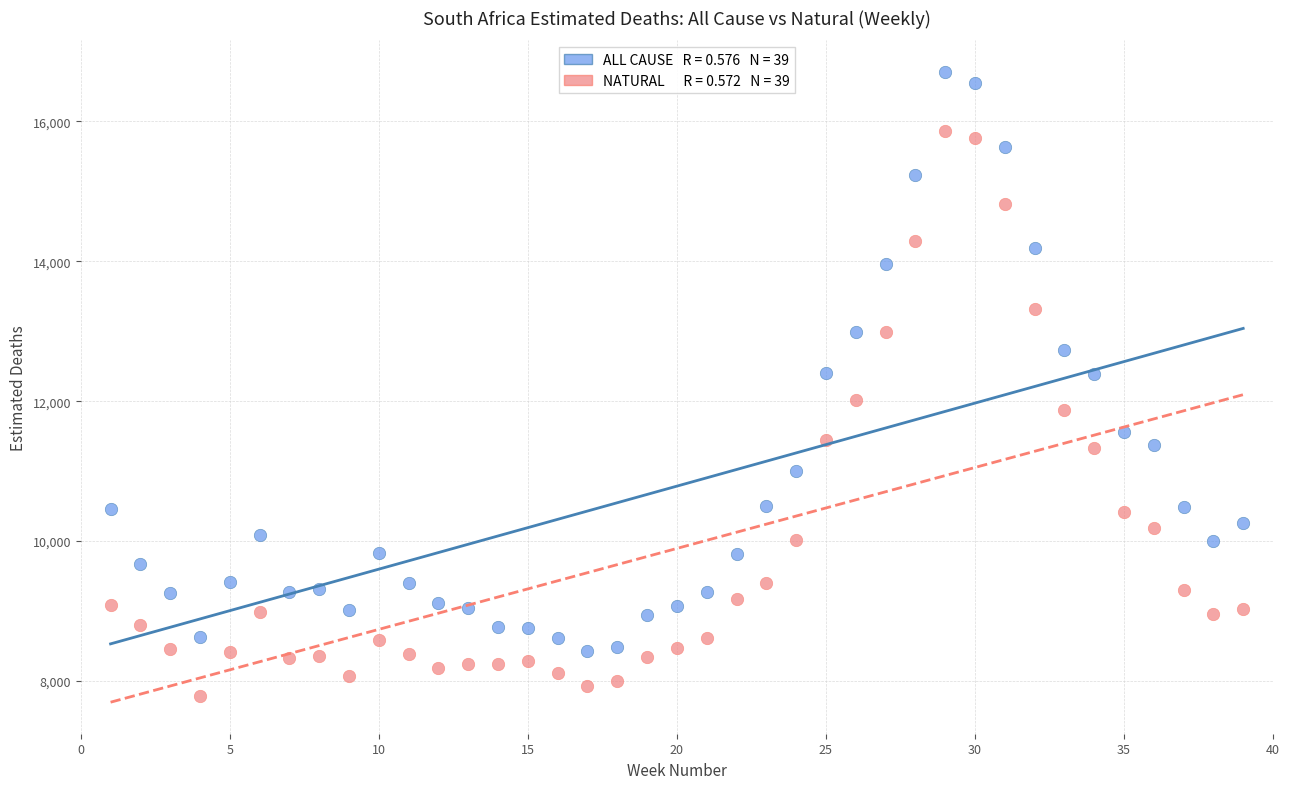

Across all data points, what is the range of X values (max minus min)?

38.0